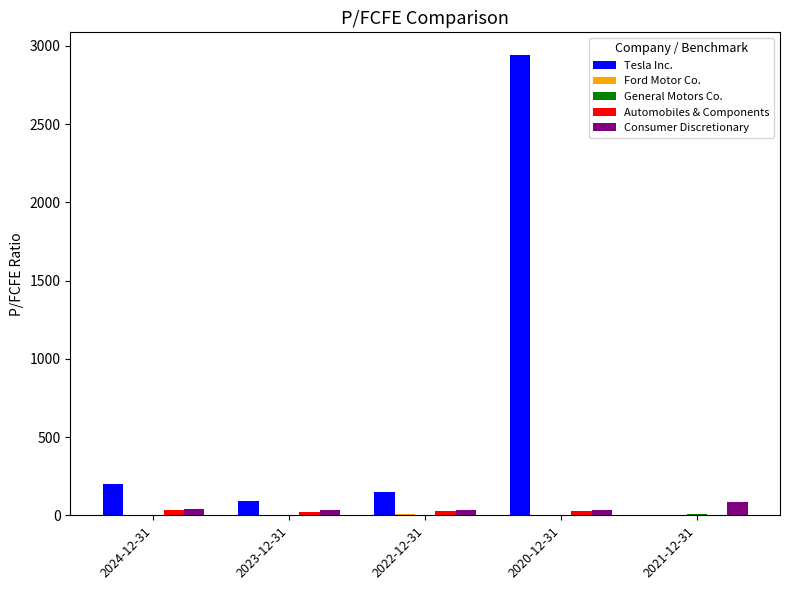

At which category is the sum across all series the highest?

2020-12-31